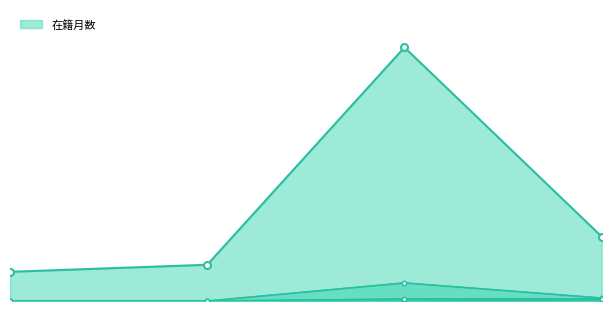

At how many categories does at least one series exceed 52?

2